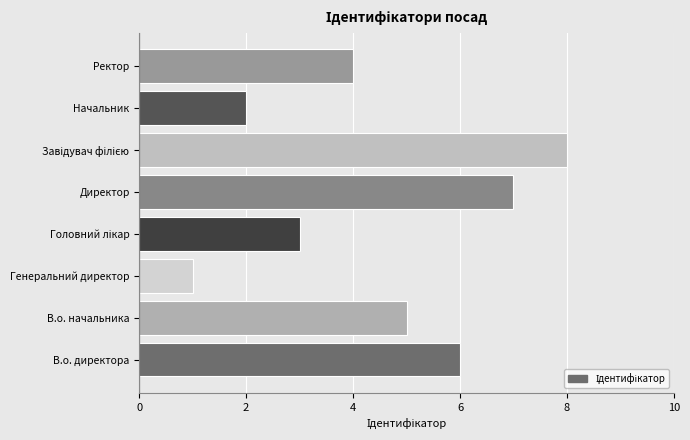

Which label corresponds to the smallest value in the chart?

Генеральний директор